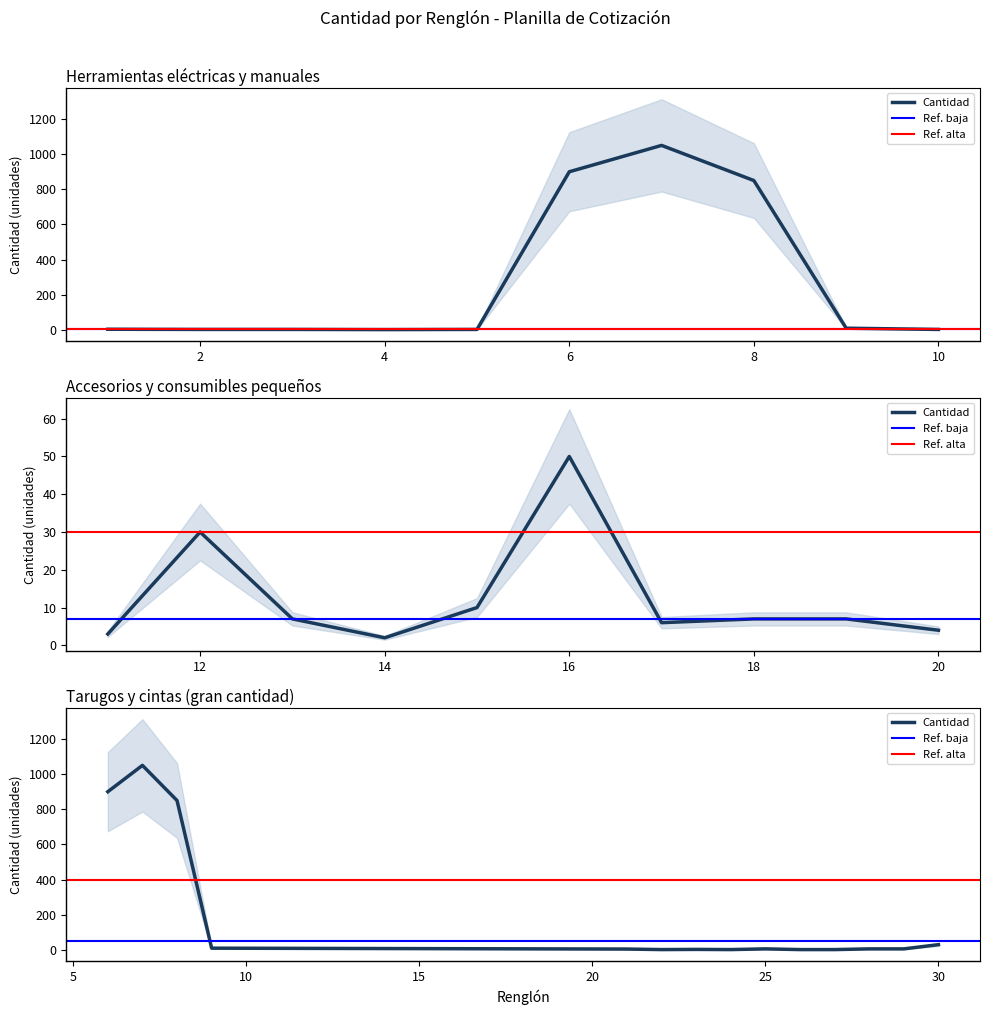

How many data points are less than 6?

15